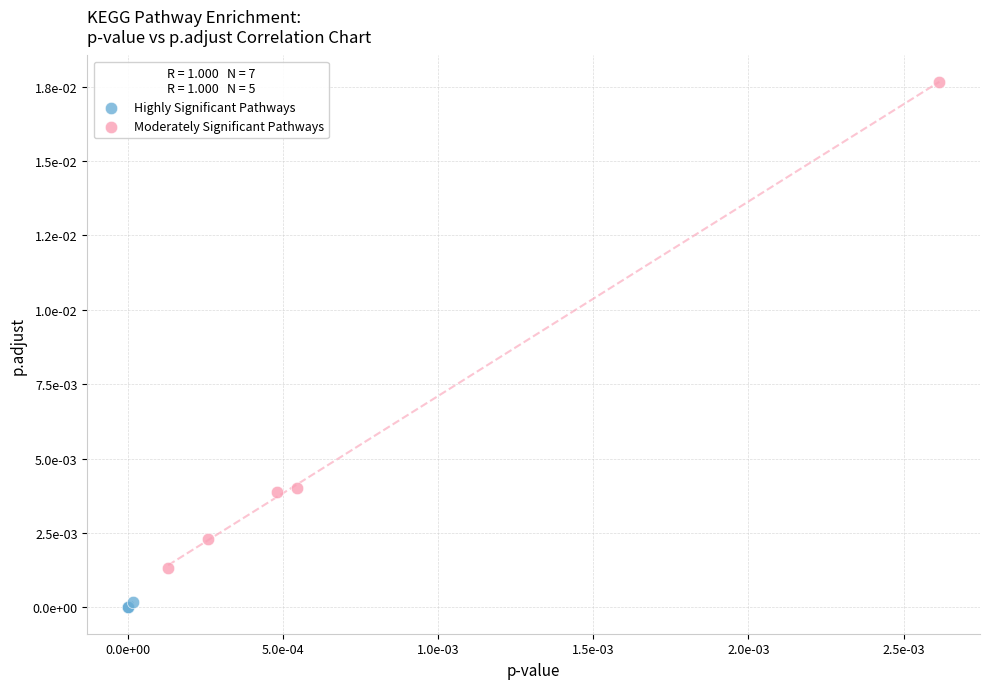

What are all the series names shown in the legend?

Highly Significant Pathways, Moderately Significant Pathways